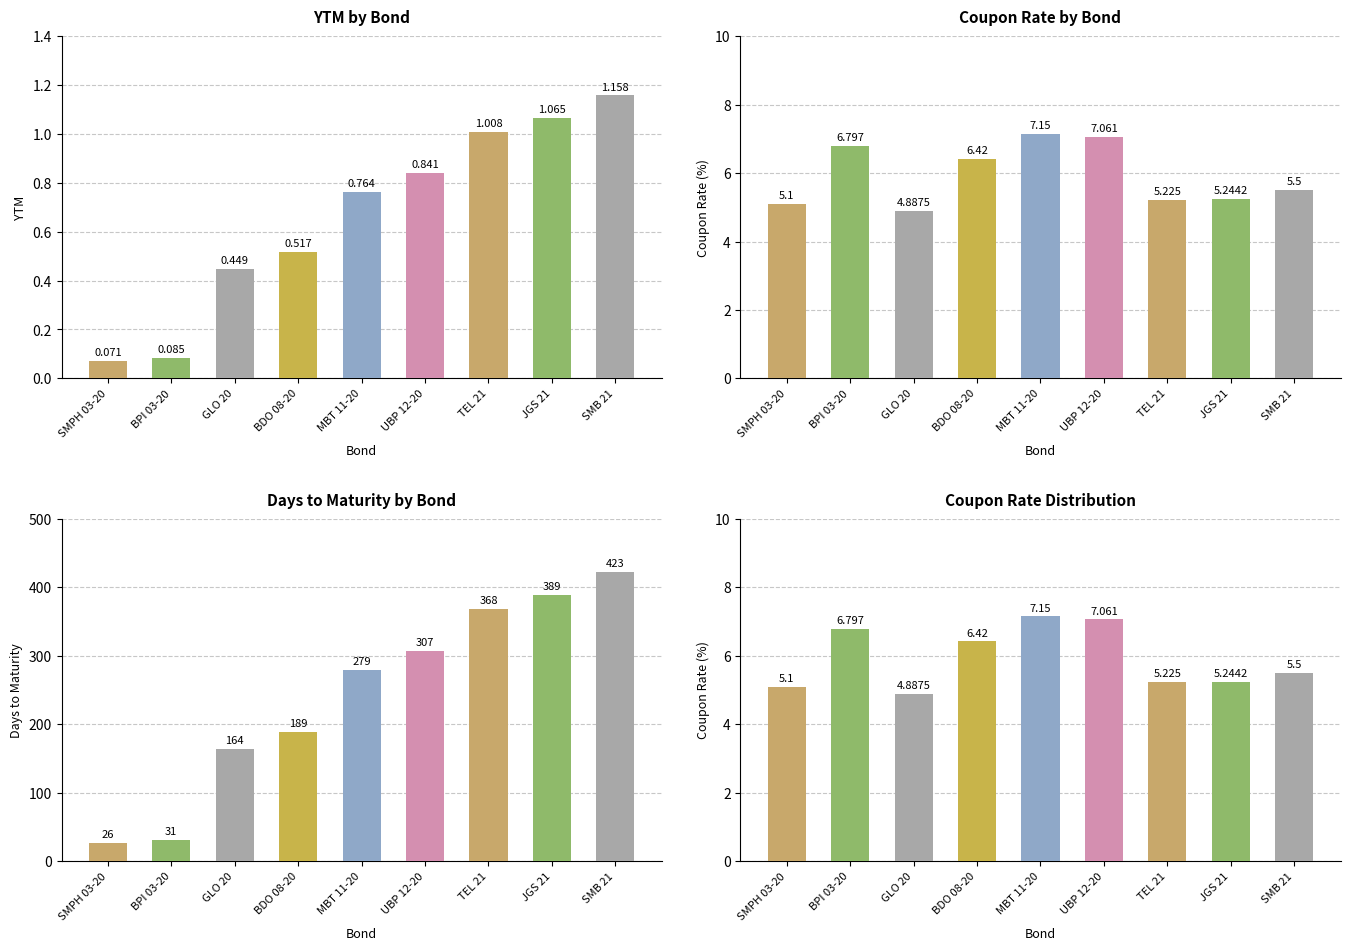

What is the difference between the maximum and second lowest values in the Coupon Rate (%) series?

2.1